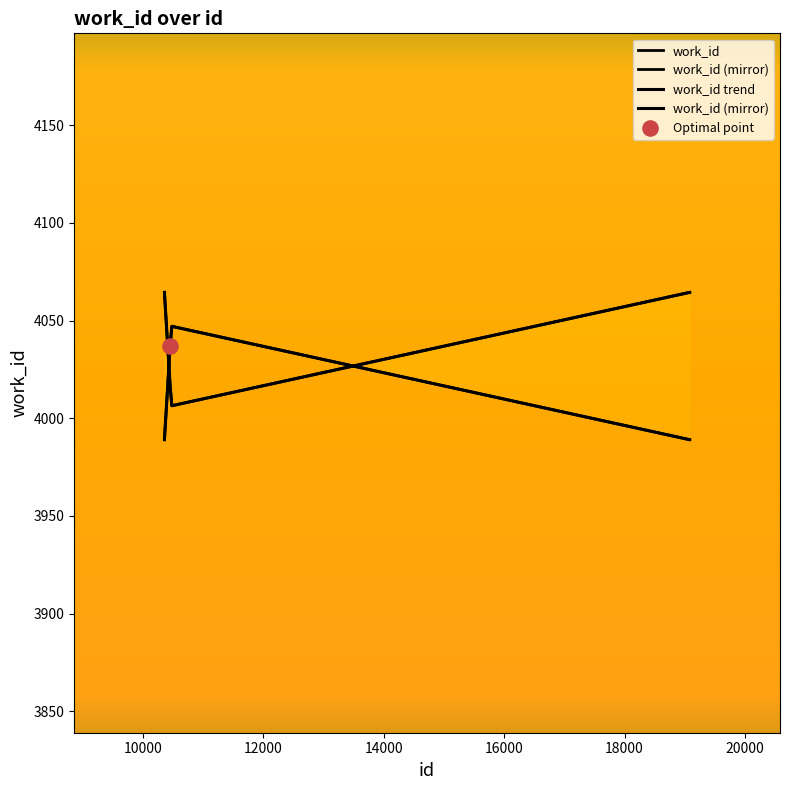

What is the ratio of the value at 10485 to the value at 10454?

1.0